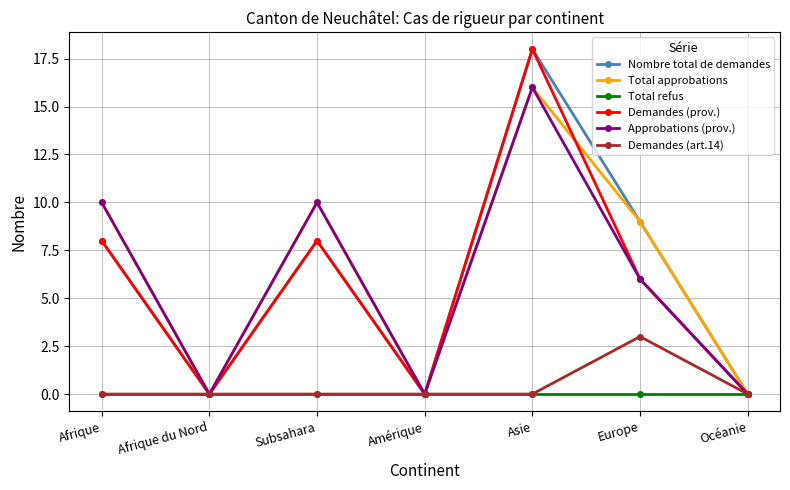

The Total approbations series shows 0 at Afrique du Nord. True or false?

True